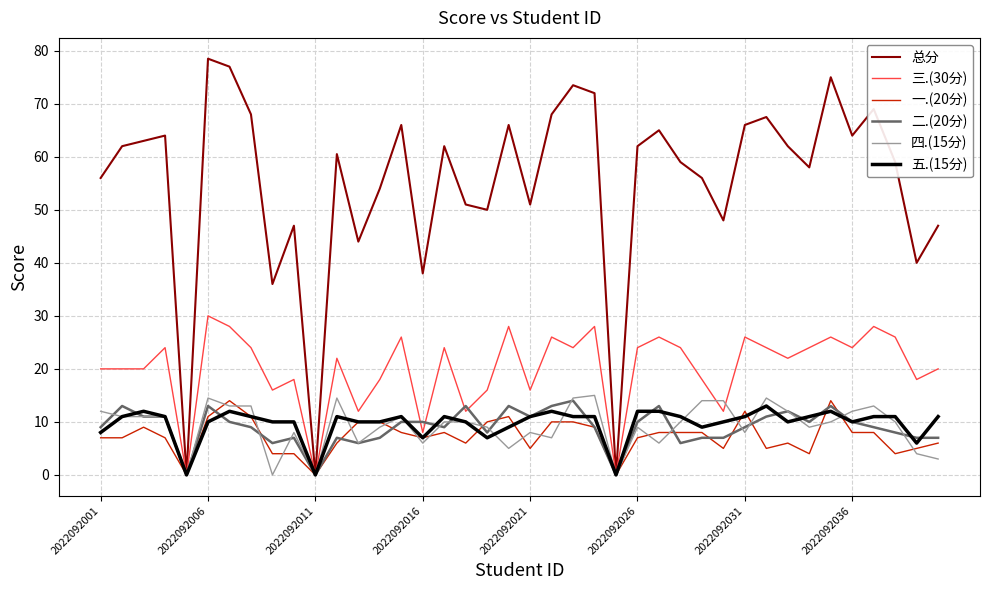

Which series has the widest spread of values?

总分